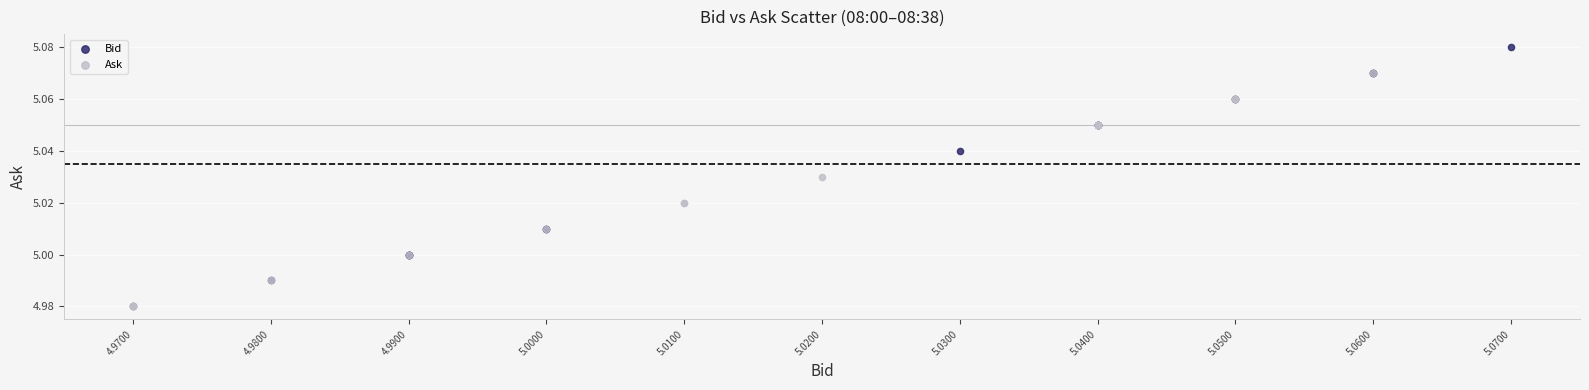

Which series has the widest spread of Y values?

Bid